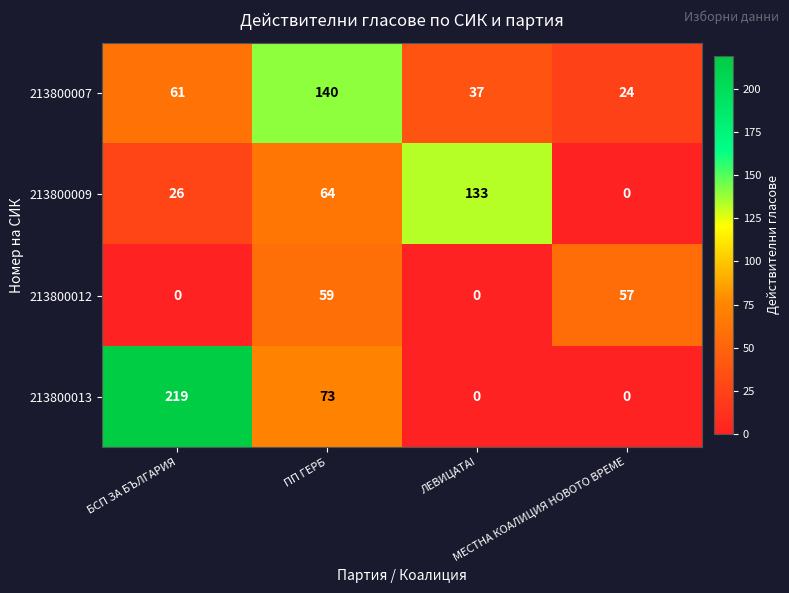

What is the average value of the 213800012 series?

29